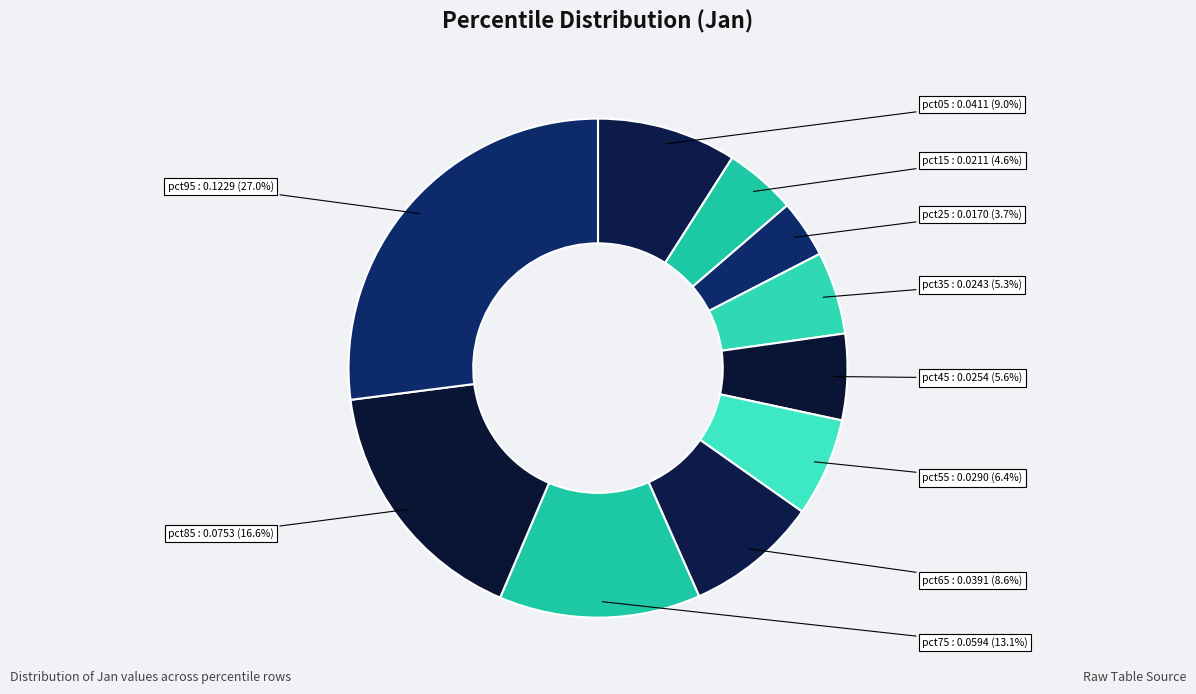

Rank the categories by value from lowest to highest.

pct25, pct15, pct35, pct45, pct55, pct65, pct05, pct75, pct85, pct95